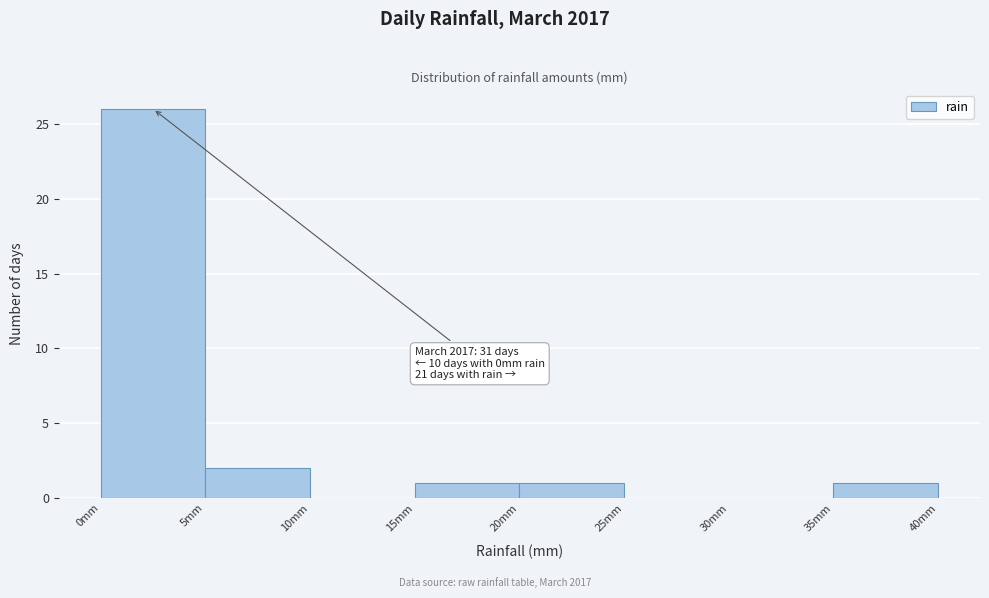

Which range on the x-axis has the tallest bar?

0 to 5